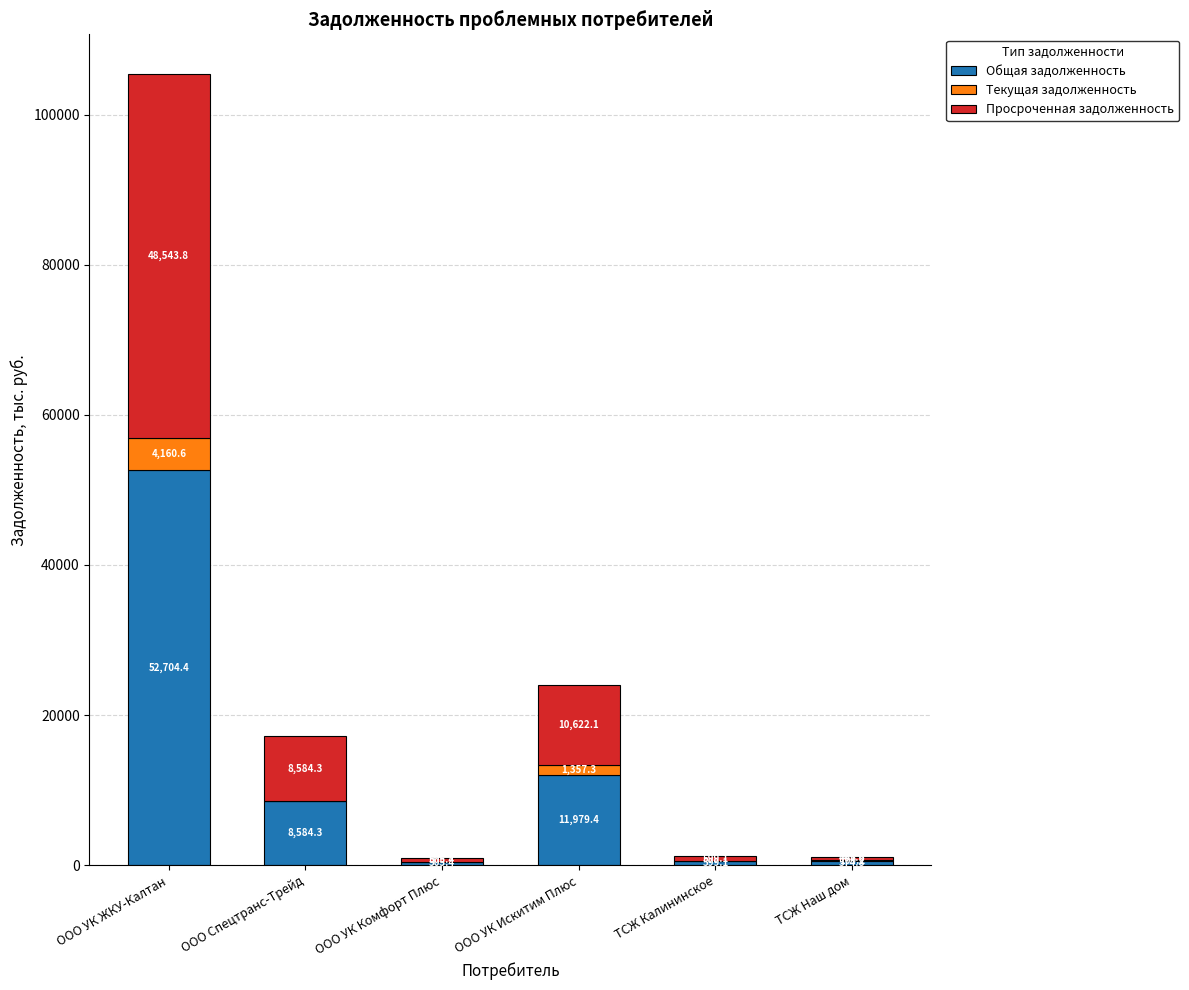

What is the highest value of the Общая задолженность series?

52704.4